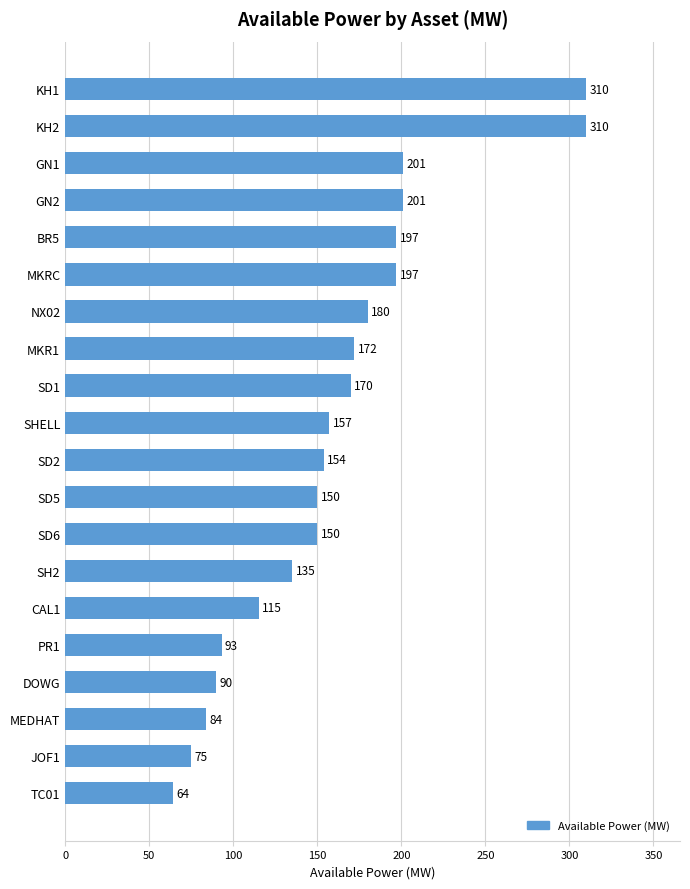

Reading bottom to top, list all the values displayed in this chart.

64	75	84	90	93	115	135	150	150	154	157	170	172	180	197	197	201	201	310	310